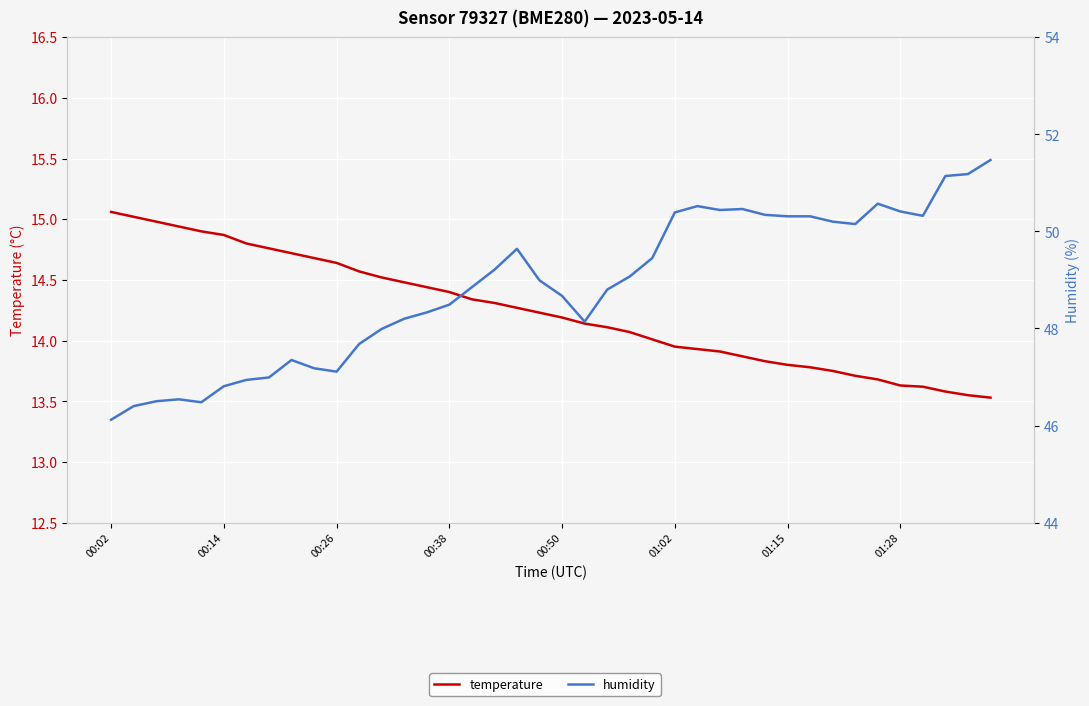

Reading left to right, list all the values displayed in this chart.

temperature: 15.1	15.0	15.0	14.9	14.9	14.9	14.8	14.8	14.7	14.7	14.6	14.6	14.5	14.5	14.4	14.4	14.3	14.3	14.3	14.2	14.2	14.1	14.1	14.1	14.0	13.9	13.9	13.9	13.9	13.8	13.8	13.8	13.8	13.7	13.7	13.6	13.6	13.6	13.6	13.5
humidity: 46.1	46.4	46.5	46.5	46.5	46.8	46.9	47.0	47.4	47.2	47.1	47.7	48.0	48.2	48.3	48.5	48.9	49.2	49.6	49.0	48.7	48.1	48.8	49.1	49.5	50.4	50.5	50.4	50.5	50.3	50.3	50.3	50.2	50.1	50.6	50.4	50.3	51.1	51.2	51.5